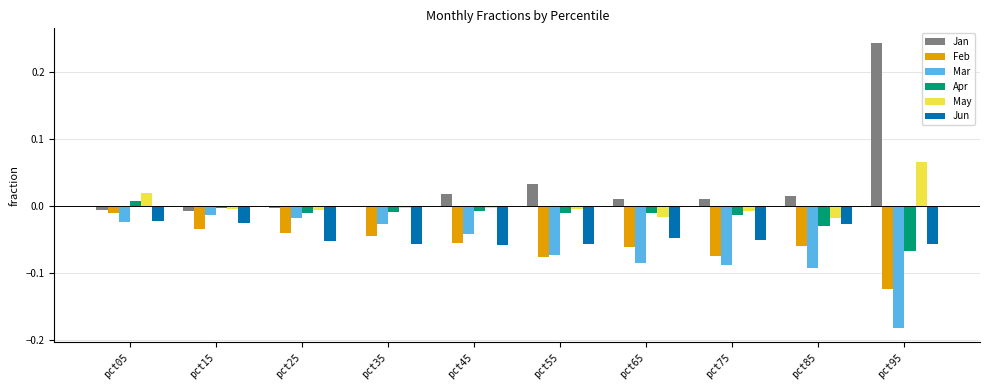

How many data points does each series have?

10